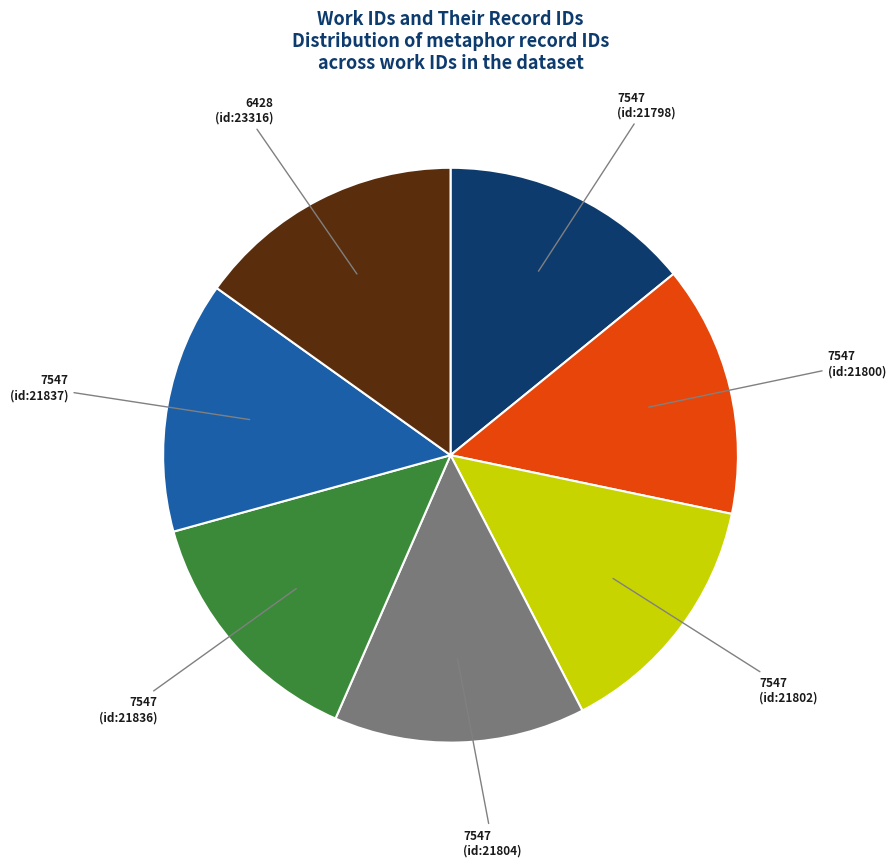

Does 7547 (id:21798) represent more than half of the total?

No